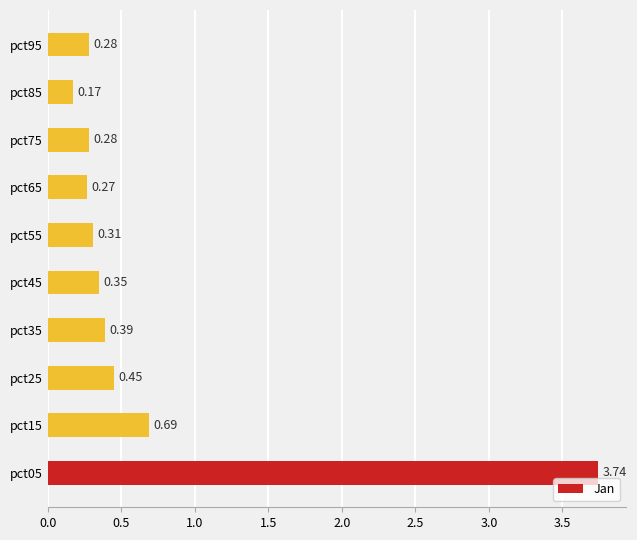

Which has a higher value, pct85 or pct35?

pct35